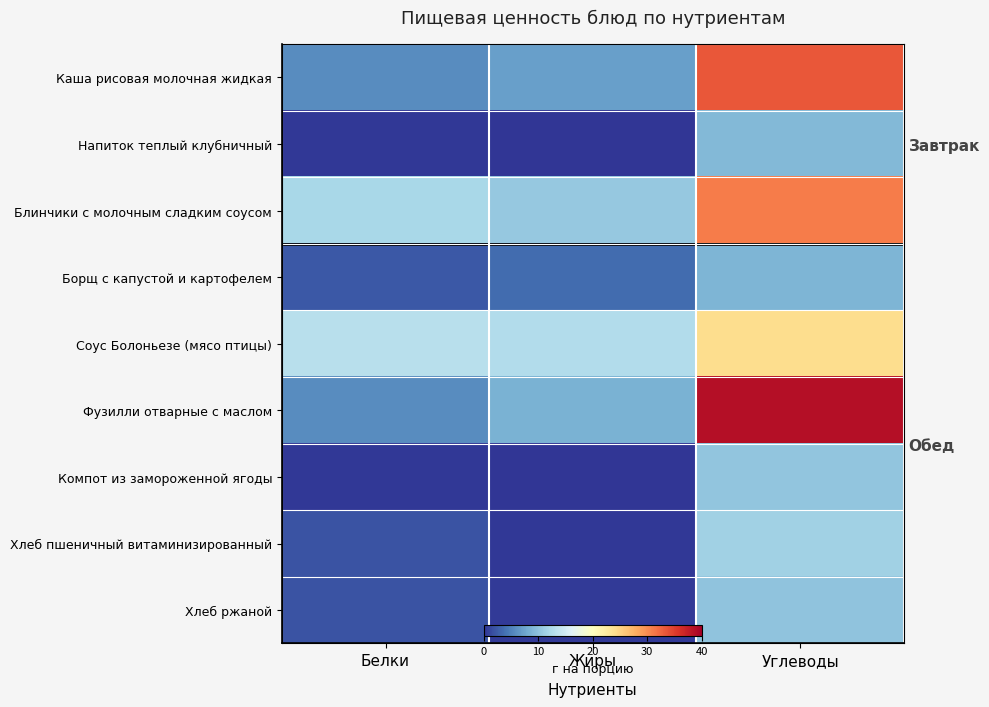

The Напиток теплый клубничный series shows 0.1 at Жиры. True or false?

True